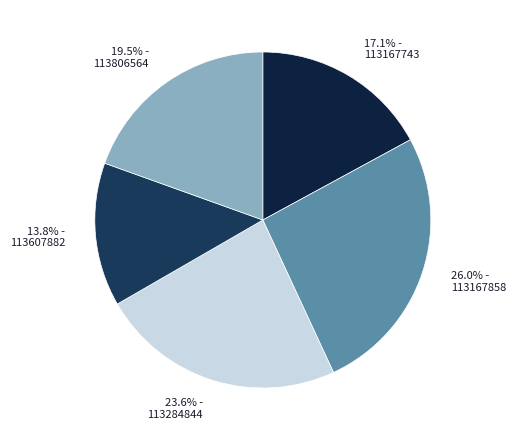

What portion of the pie excludes 113607882?

86.2%